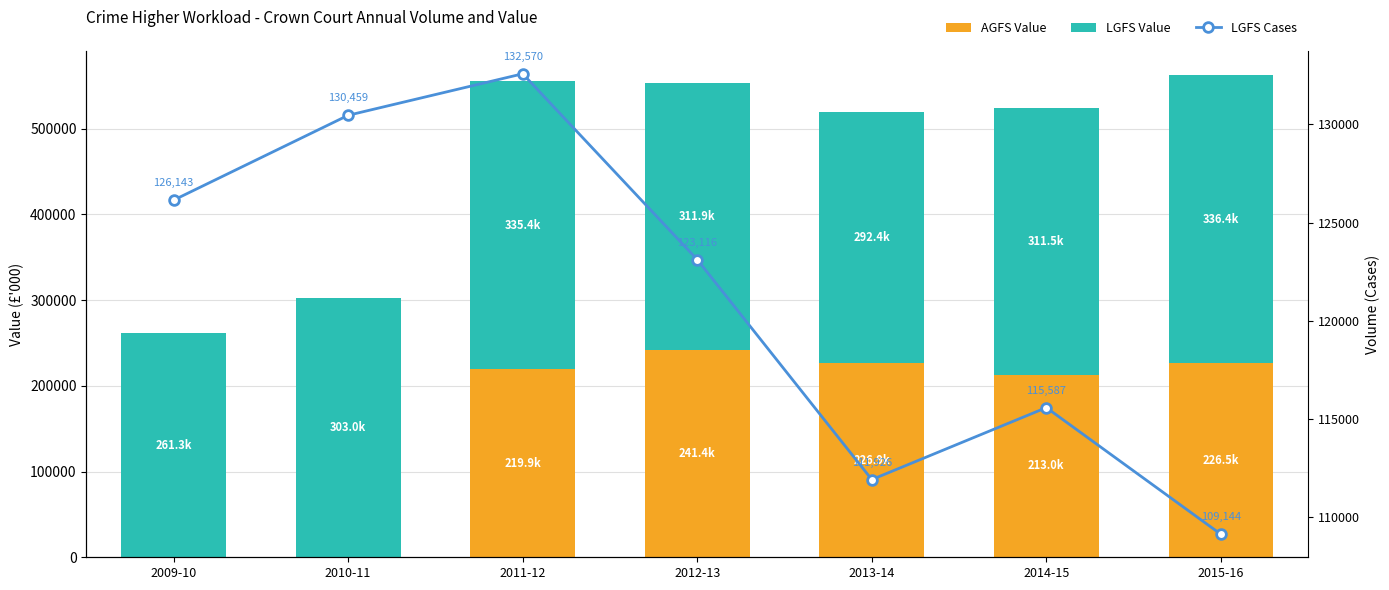

What is the difference between the maximum and minimum values in the LGFS Value series?

75103.0